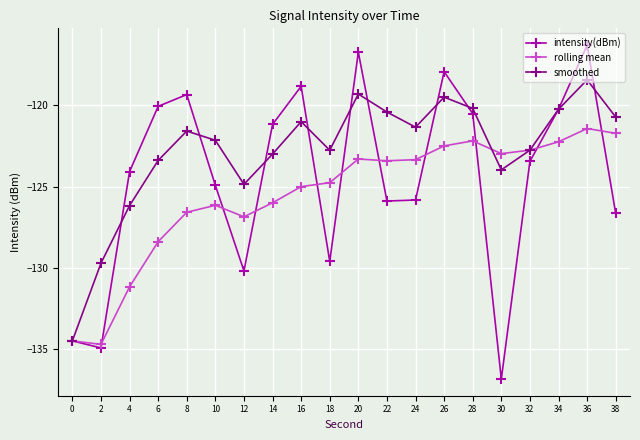

Read the smoothed value at 10.

-122.1